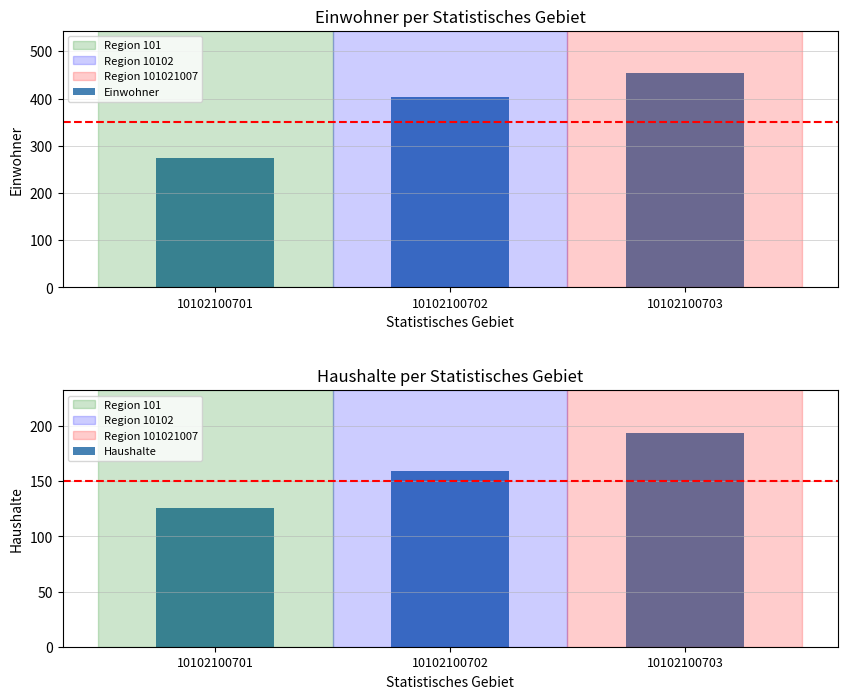

Which series has the largest total across all categories?

Einwohner